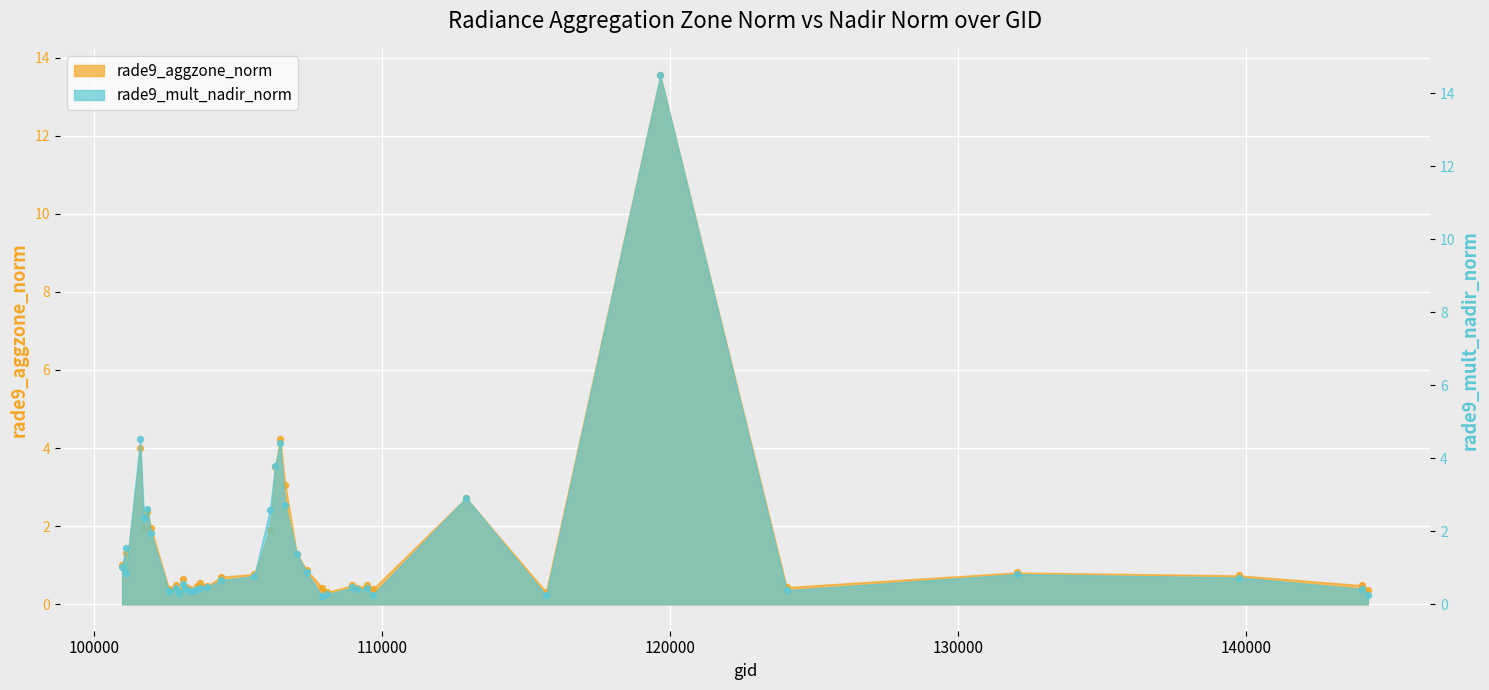

Is the value of rade9_aggzone_norm at 102602 greater than the value of rade9_mult_nadir_norm at 106467?

No